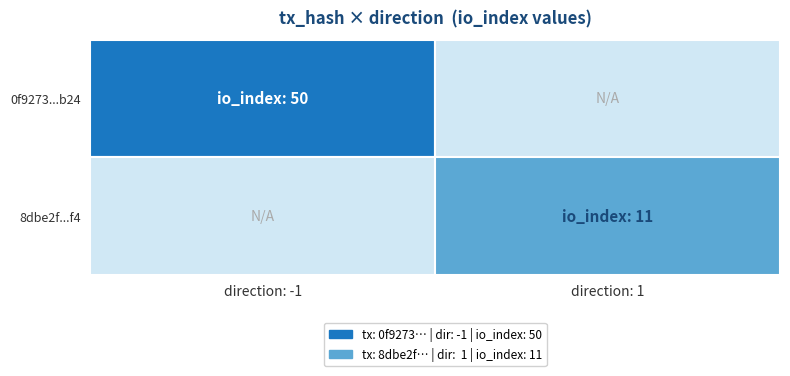

Which series has the largest total across all categories?

0f9273140811d82e9acfadb35b4e36031197b24